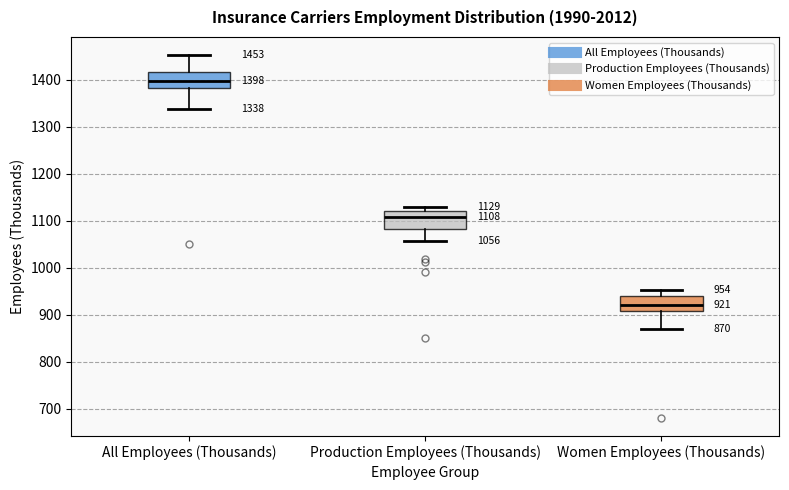

Which box has the highest median line?

All Employees (Thousands)